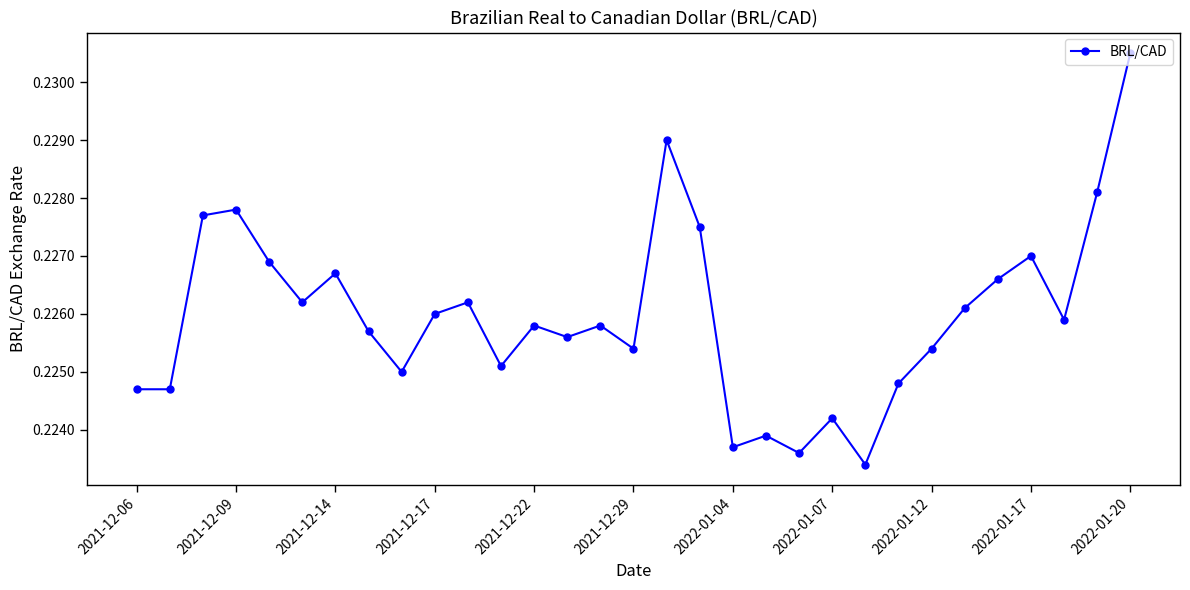

How many points are higher than both their immediate neighbors (excluding endpoints)?

9